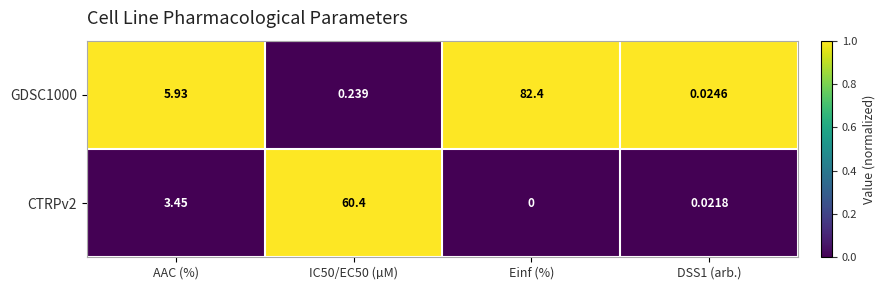

At IC50/EC50 (µM), list the series in order from largest to smallest.

CTRPv2, GDSC1000